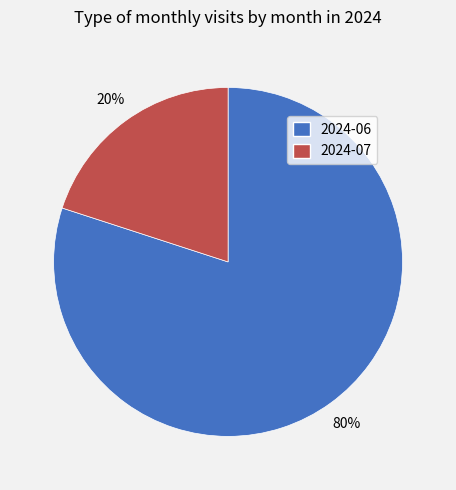

To the nearest percent, what percentage of the pie is 2024-07?

20%